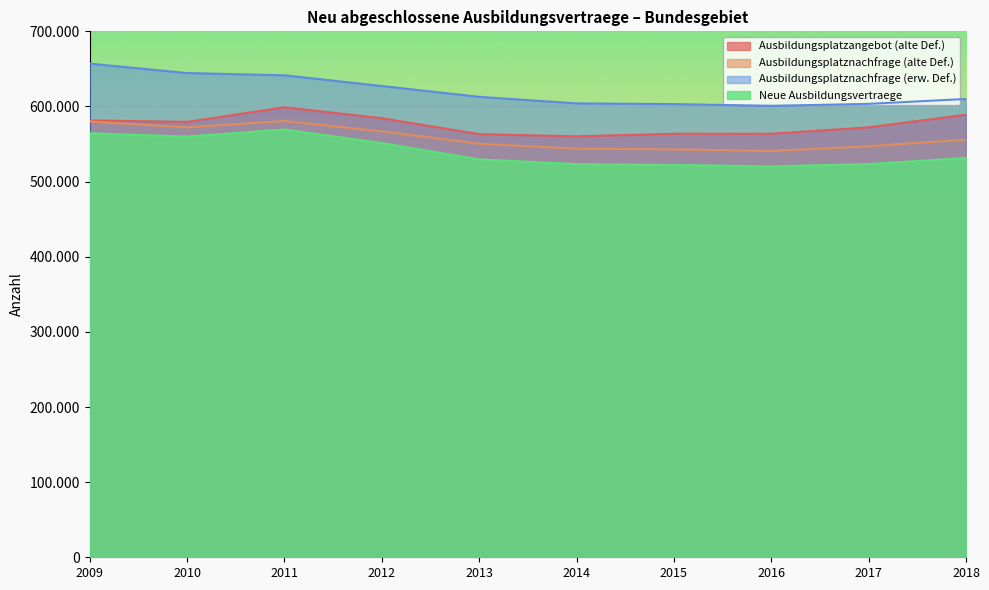

Where is Ausbildungsplatzangebot (alte Def.) nearest to the value 579577?

2010